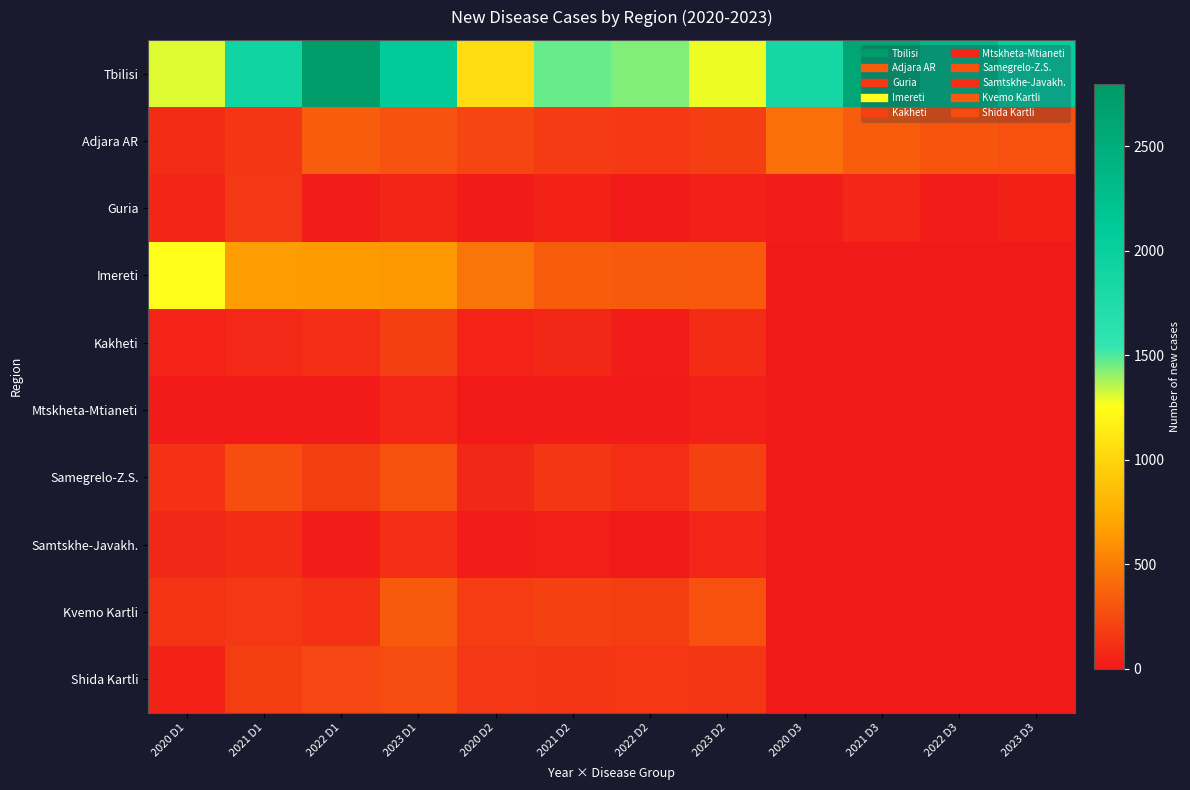

At which category is the sum across all series the highest?

2022 D1